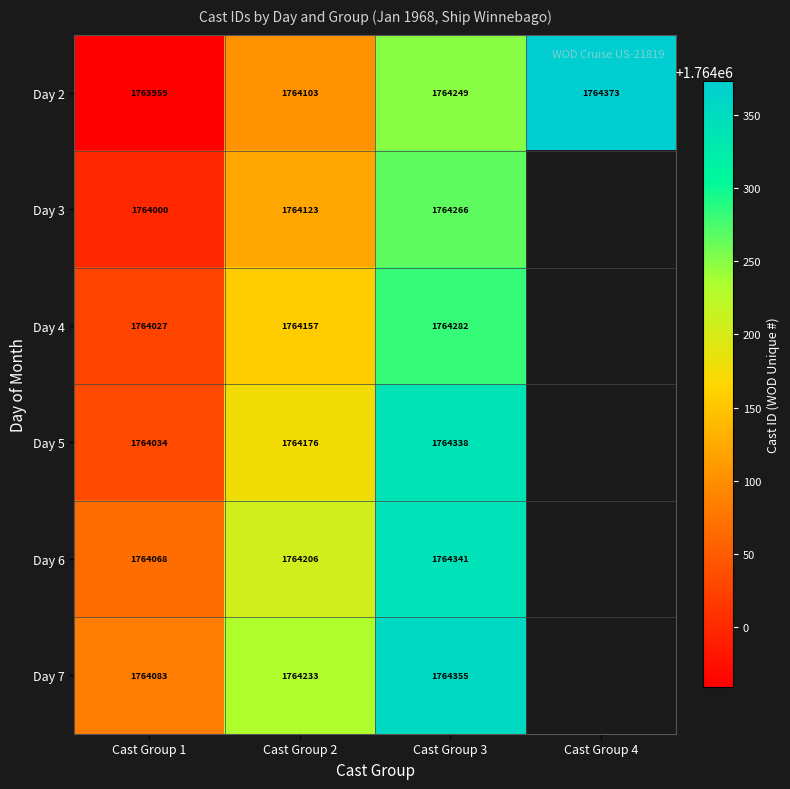

How many categories are shown in the chart?

4